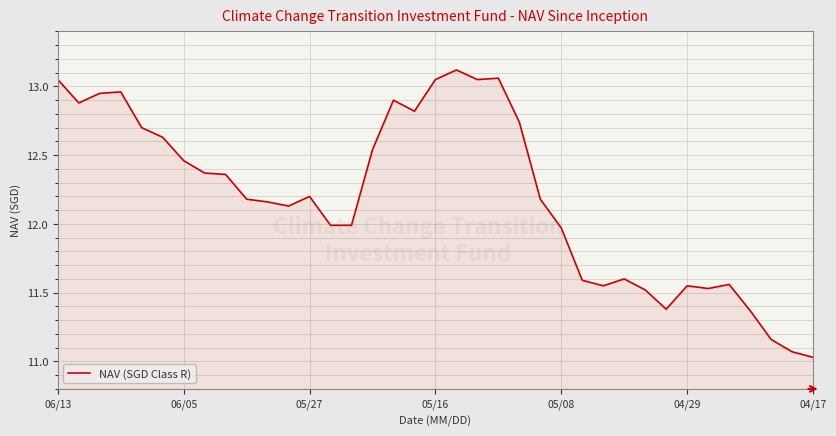

What is the difference between the maximum and minimum values?

2.1